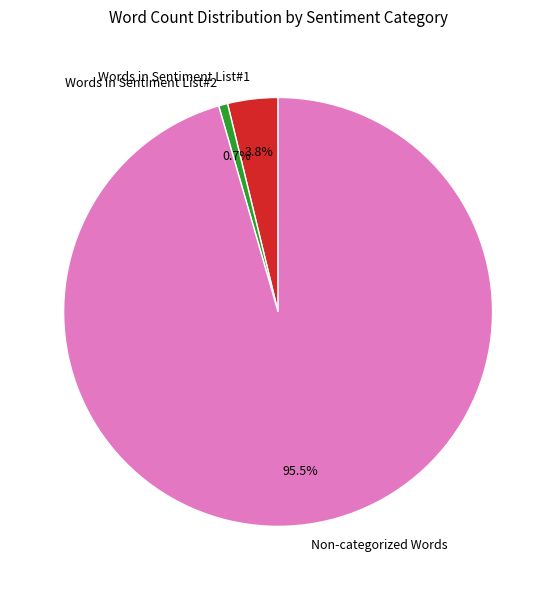

What is the smallest slice in the pie chart?

Words in Sentiment List#2